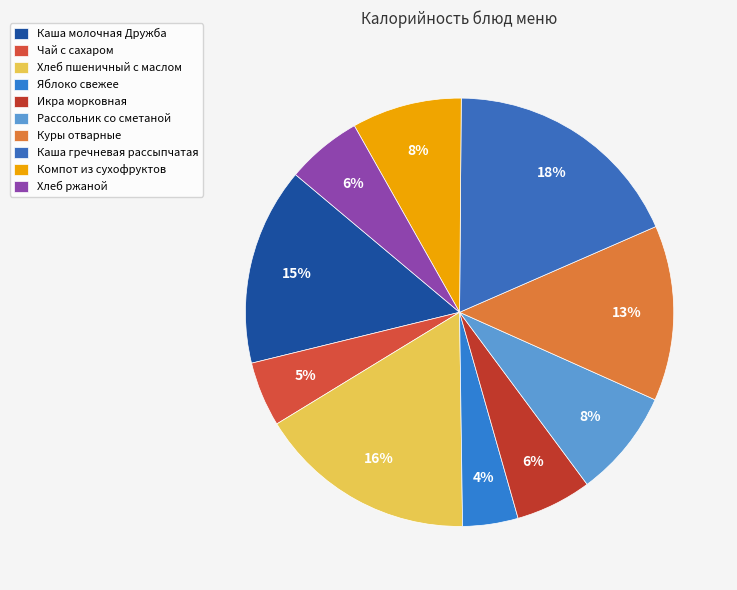

The Компот из сухофруктов slice represents 1% of the pie. True or false?

False